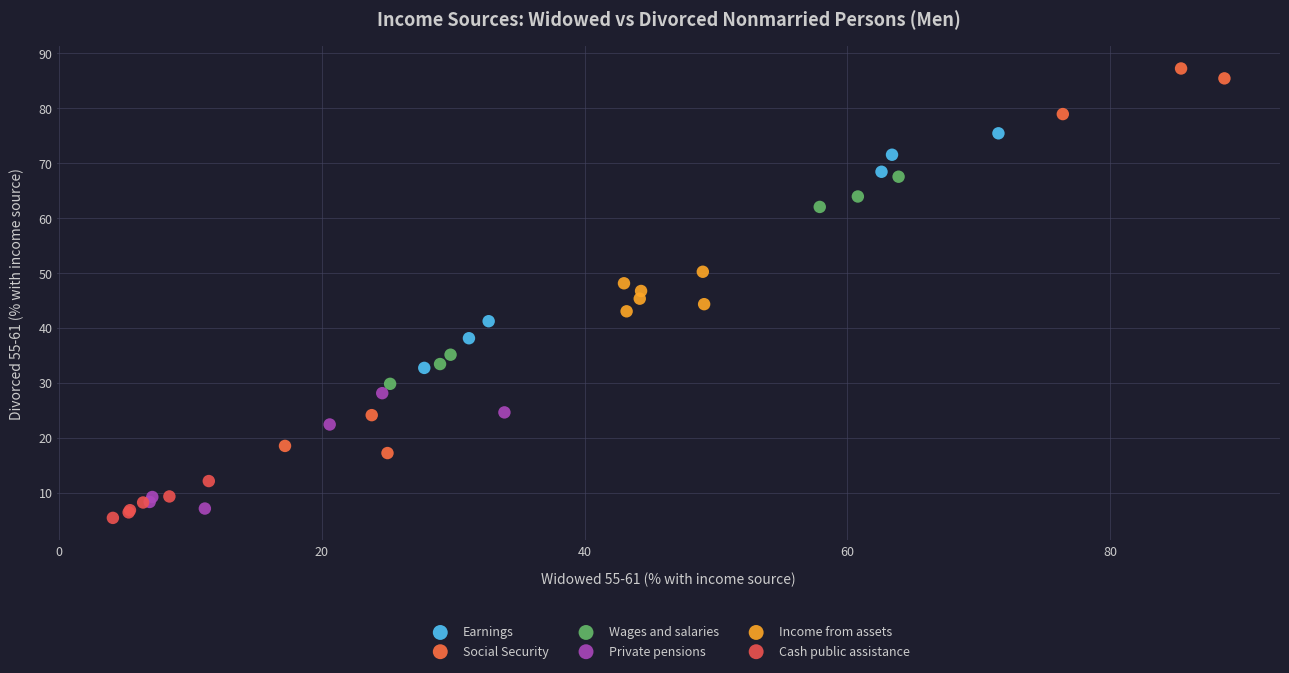

Which series reaches the minimum Y coordinate?

Cash public assistance